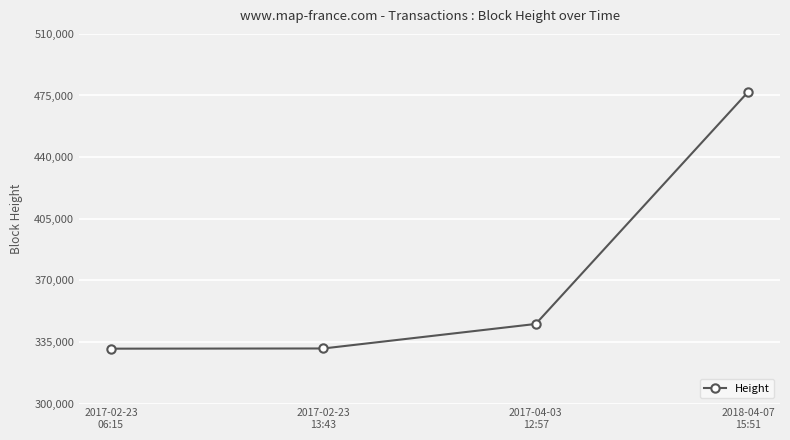

What is the difference between the second highest and minimum values?

14040